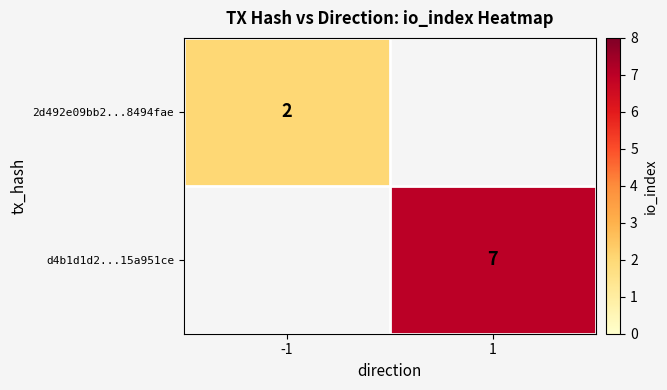

Is it true that 2d492e09bb2...8494fae equals 1 at -1?

False